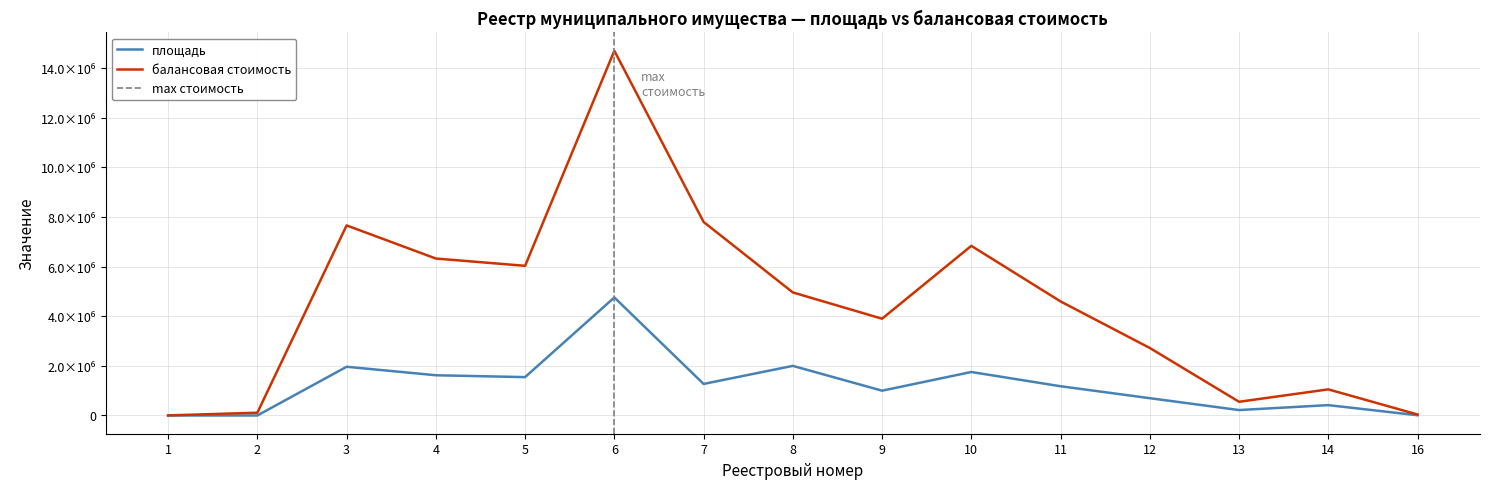

List the series in order of their peak value, highest first.

балансовая стоимость, площадь